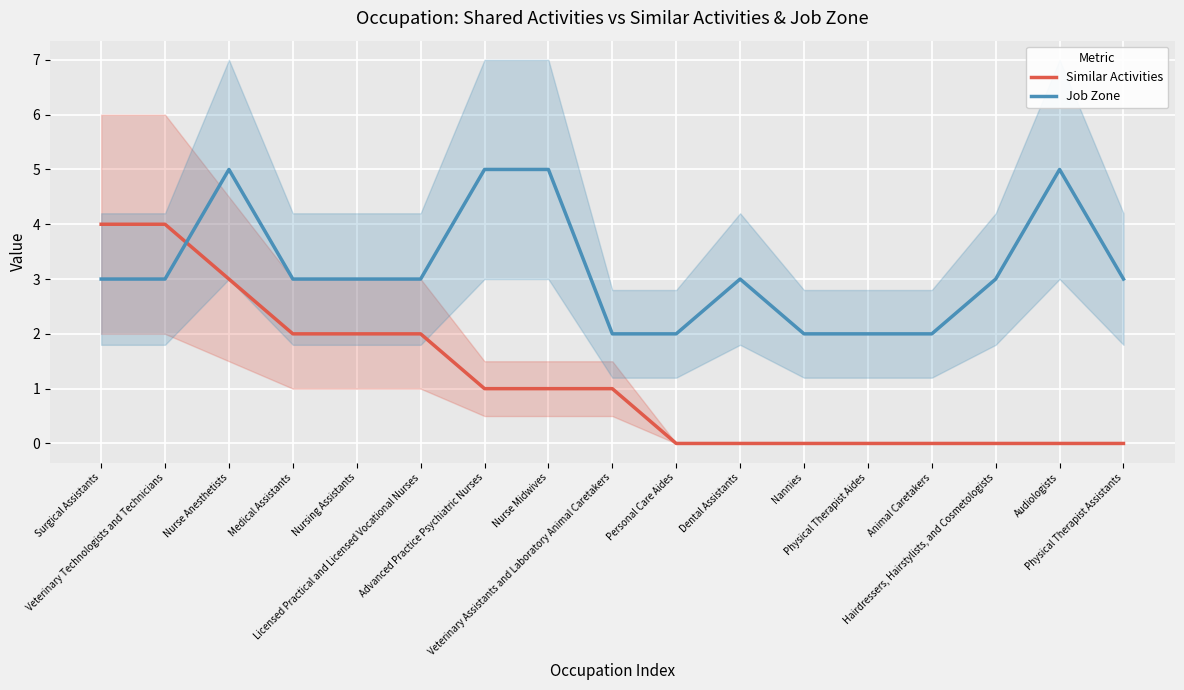

After their last crossing, which series has the higher values: Similar Activities or Job Zone?

Job Zone